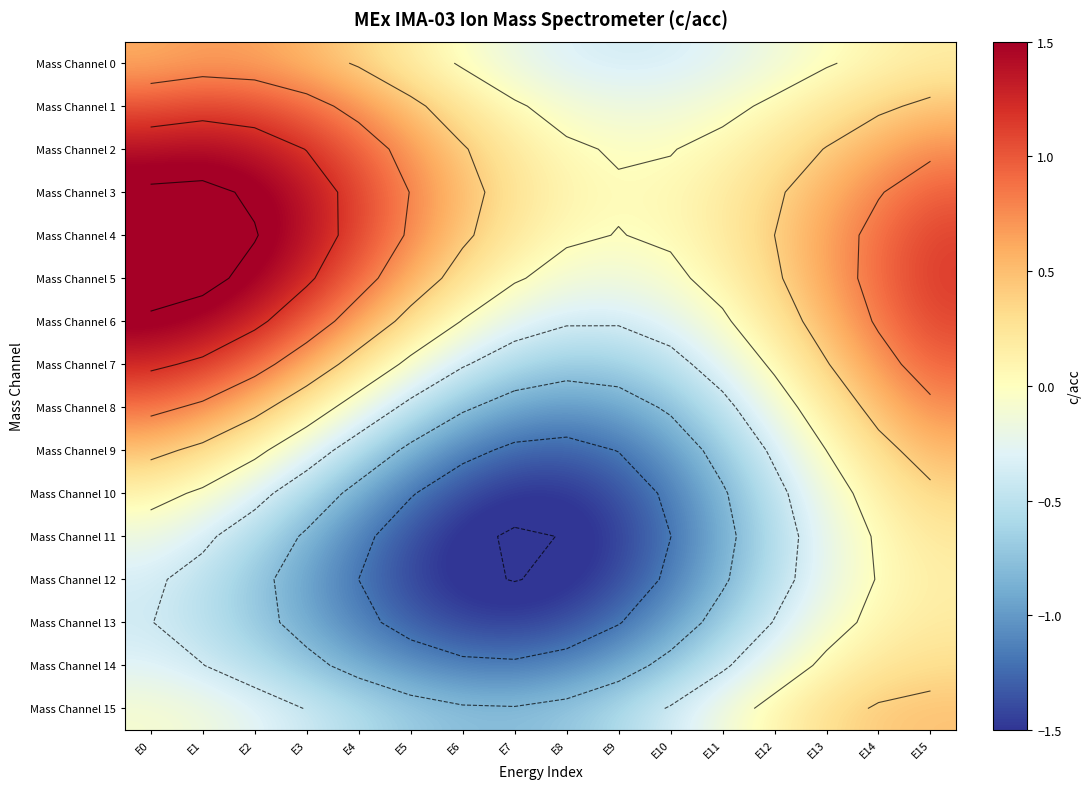

Which category has the highest value across all series?

E0